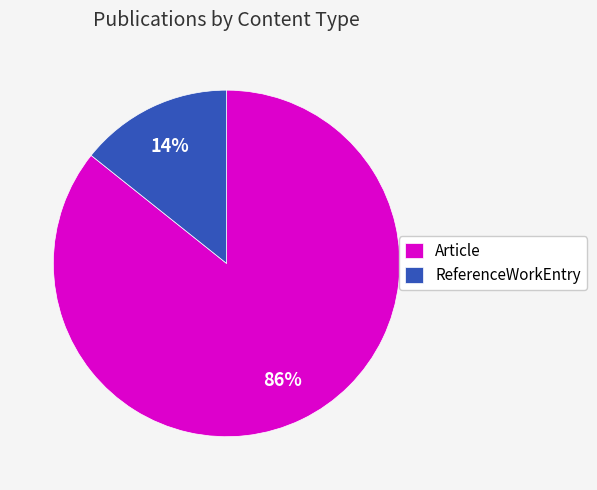

How many segments does this pie chart have?

2